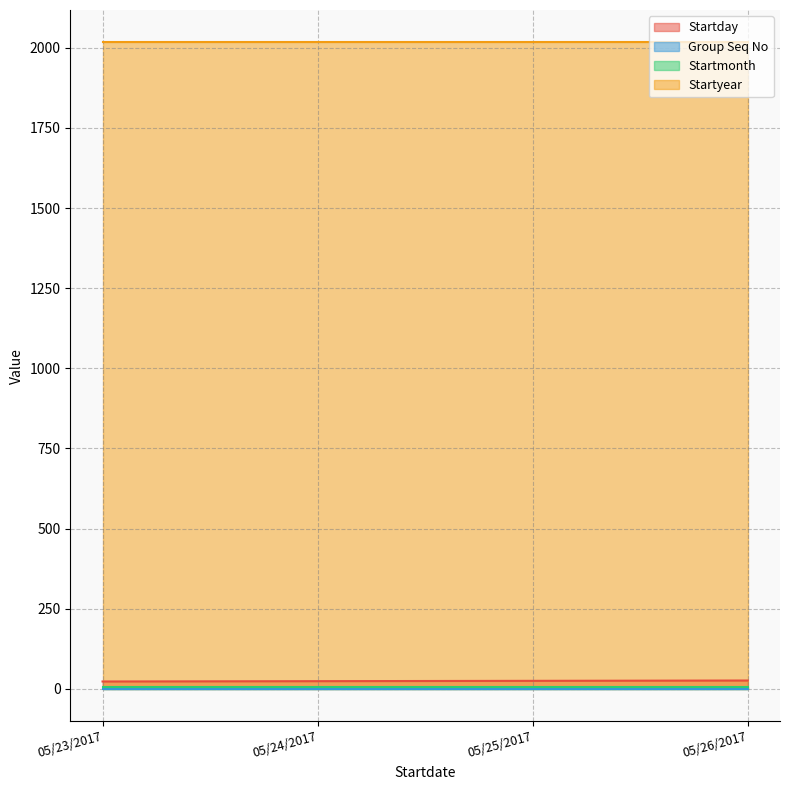

What position from the left is 05/23/2017?

1